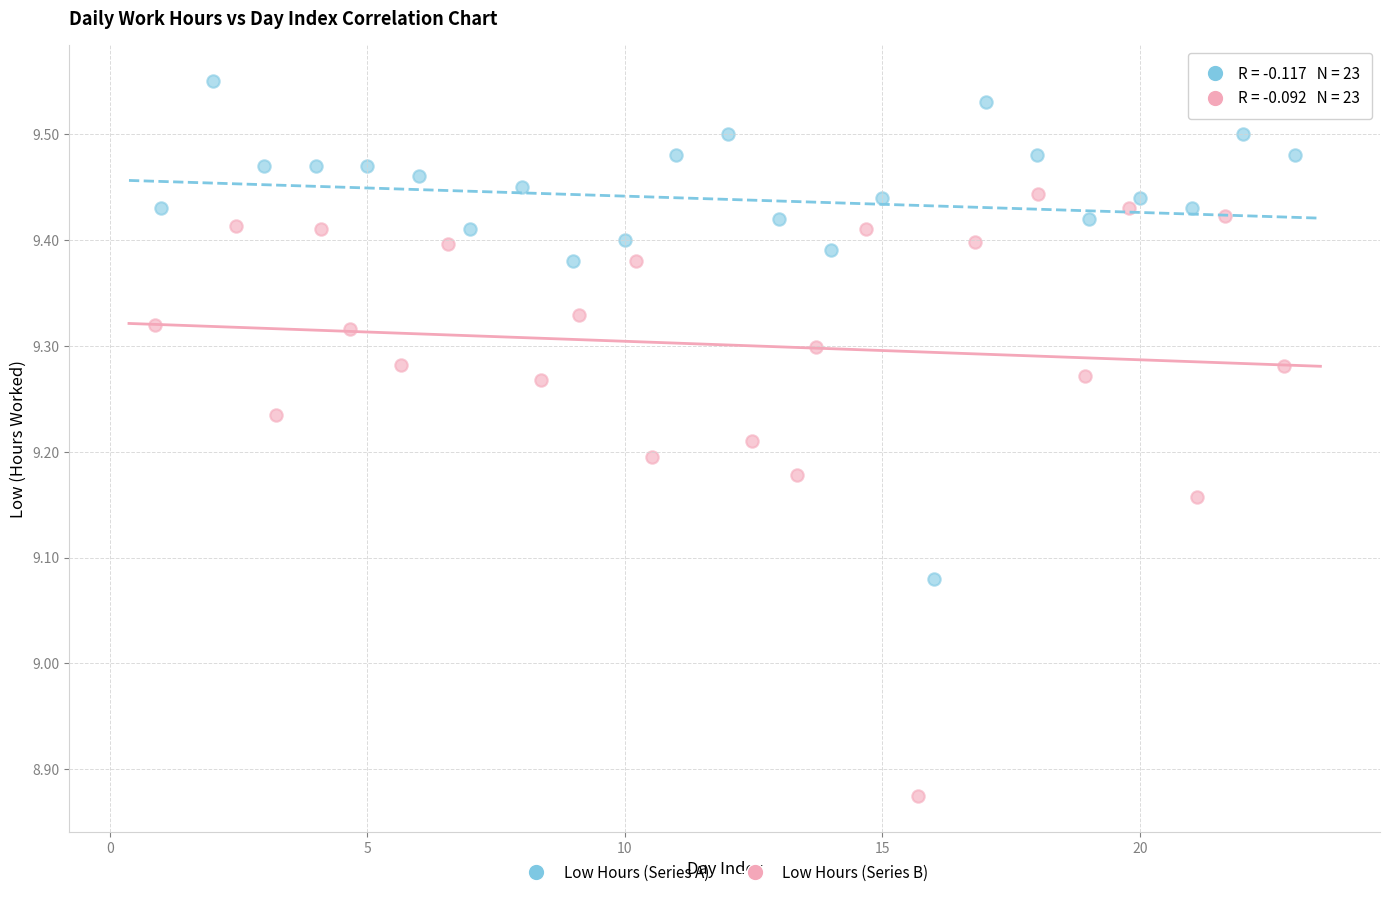

Which series contains the lowest Y value?

Low Hours (Series B)